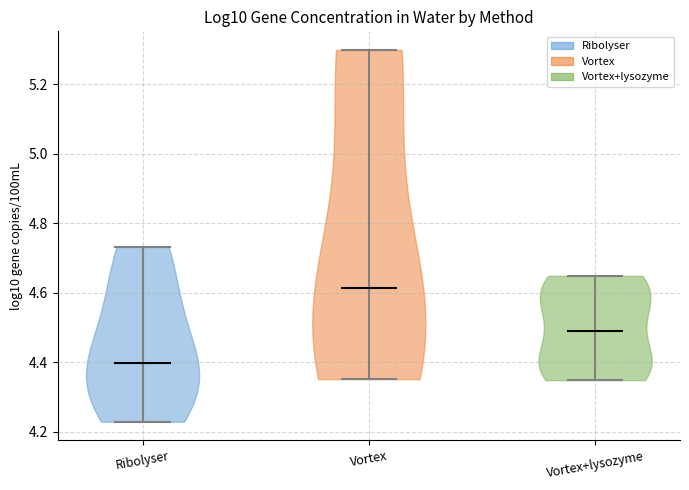

What is the highest point the violin for Vortex+lysozyme reaches on the y-axis? The values are not printed on the chart, so give them approximately, as read against the axis.

4.64